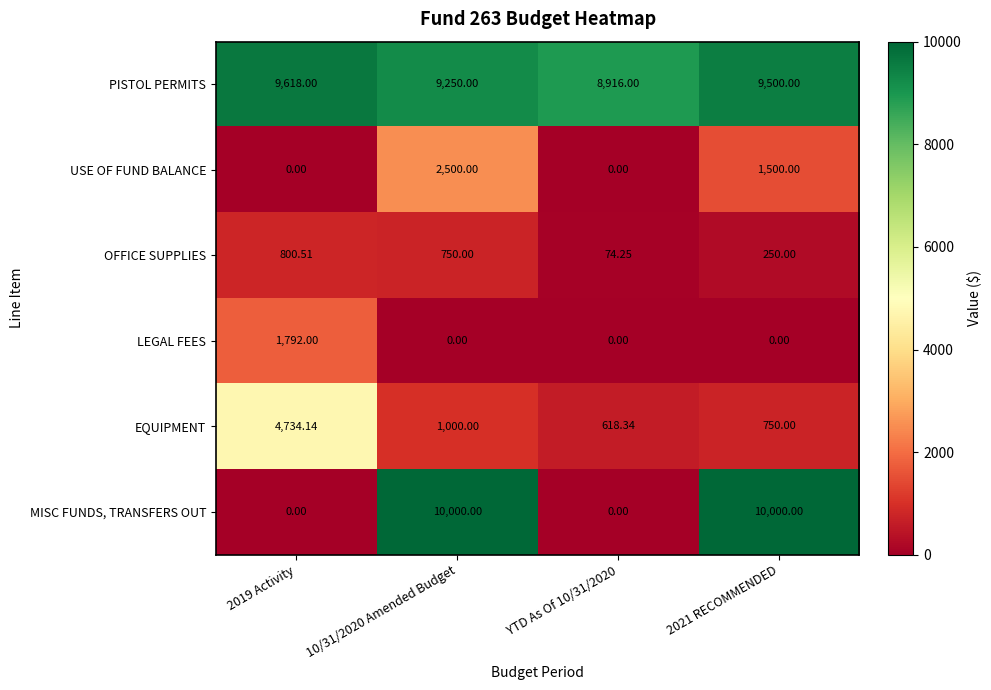

Which series has the largest range (max minus min)?

MISC FUNDS, TRANSFERS OUT